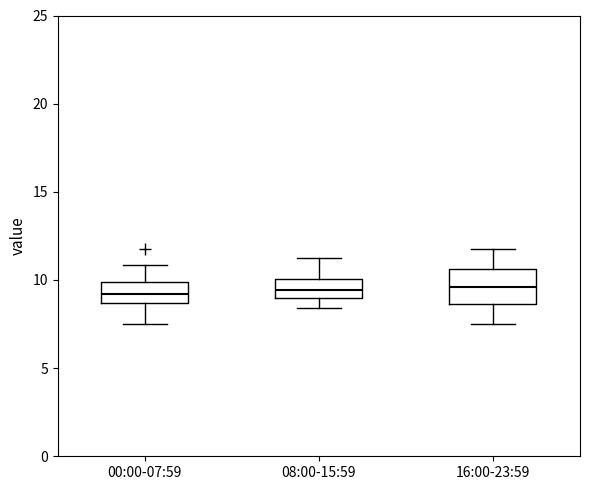

Where does the median line of the box for 08:00-15:59 sit on the y-axis? The values are not printed on the chart, so give them approximately, as read against the axis.

9.5